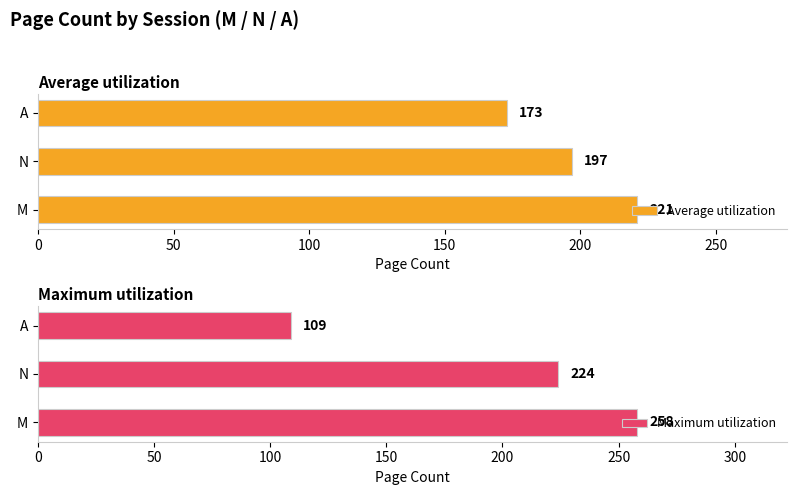

What is the sum of the Maximum utilization values at N and A?

333